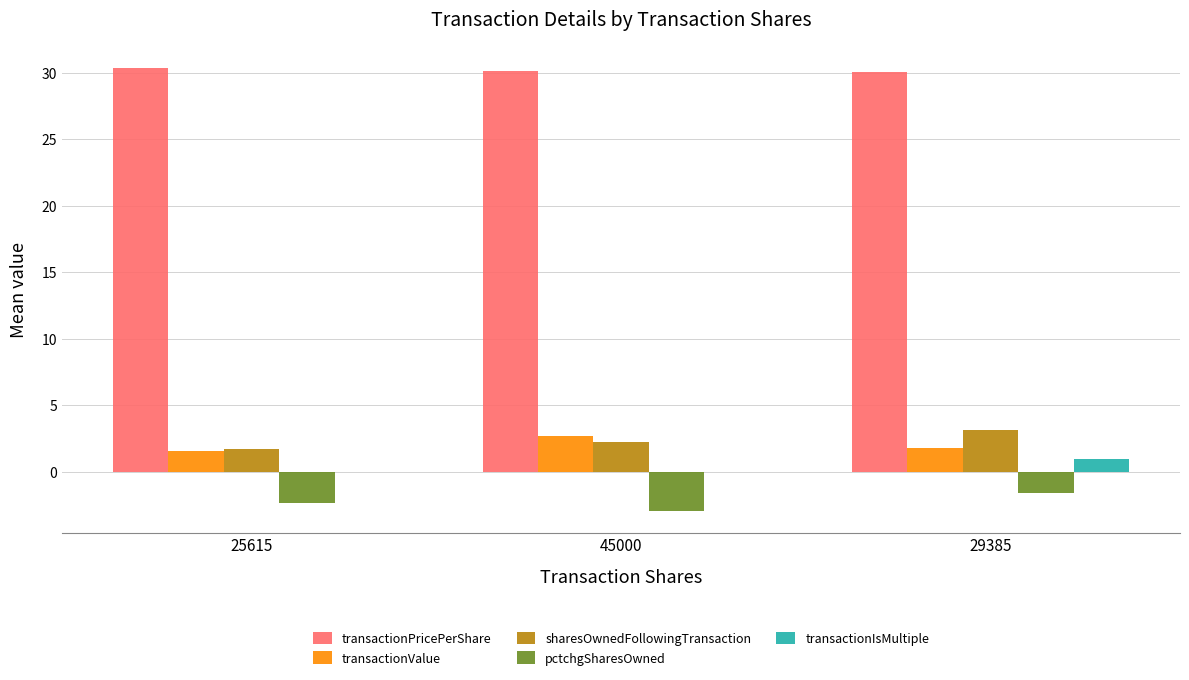

How many groups of bars are there?

3